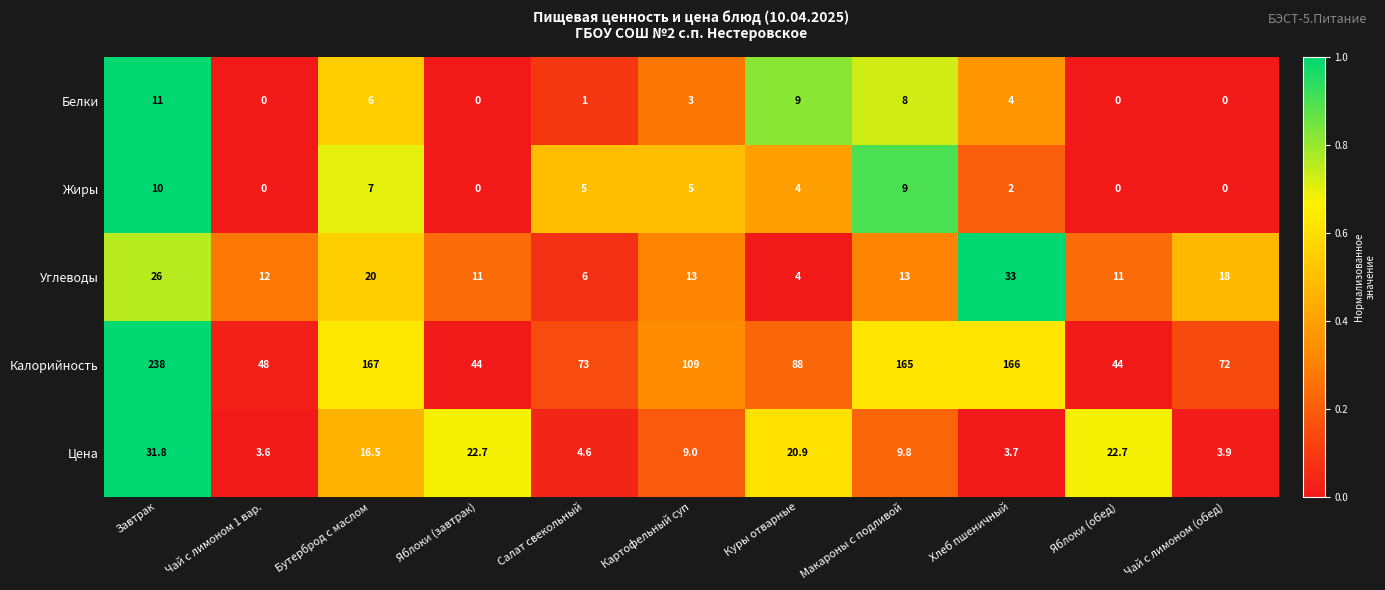

How many categories are shown in the chart?

11